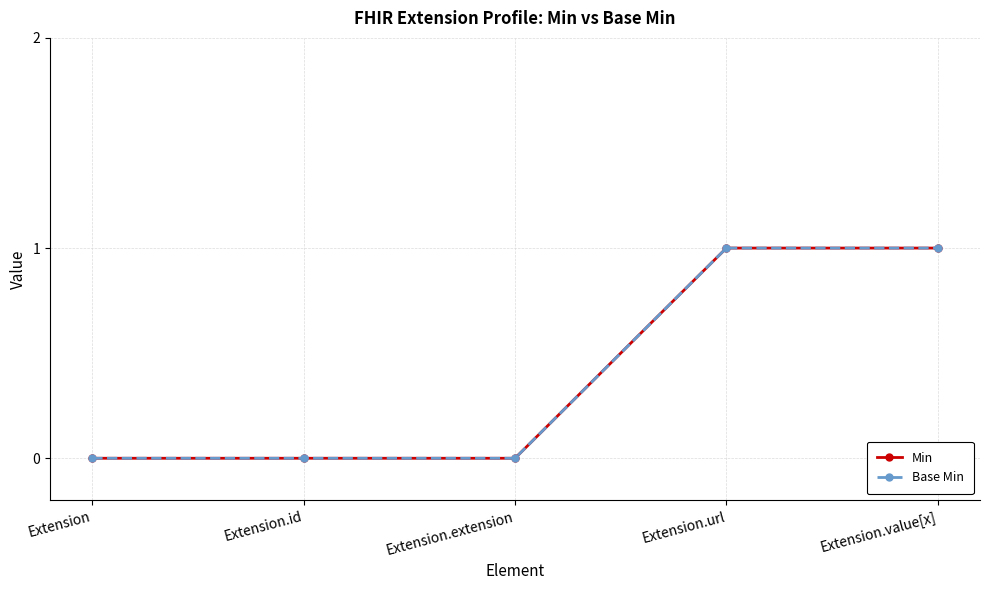

Does the chart have visible grid lines?

Yes